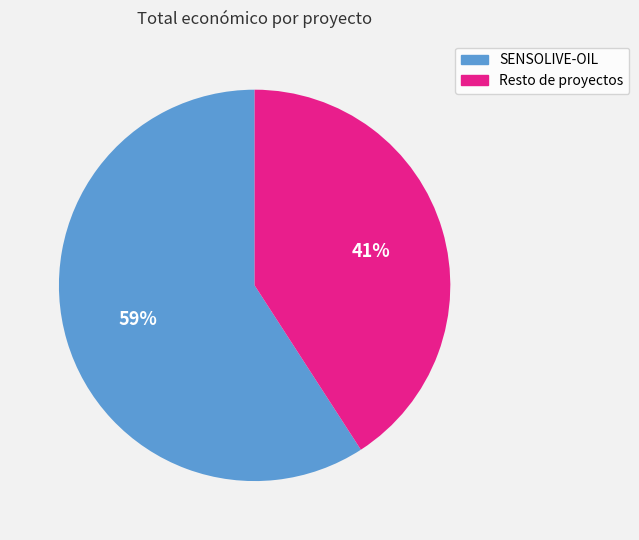

Does any single category account for the majority?

Yes